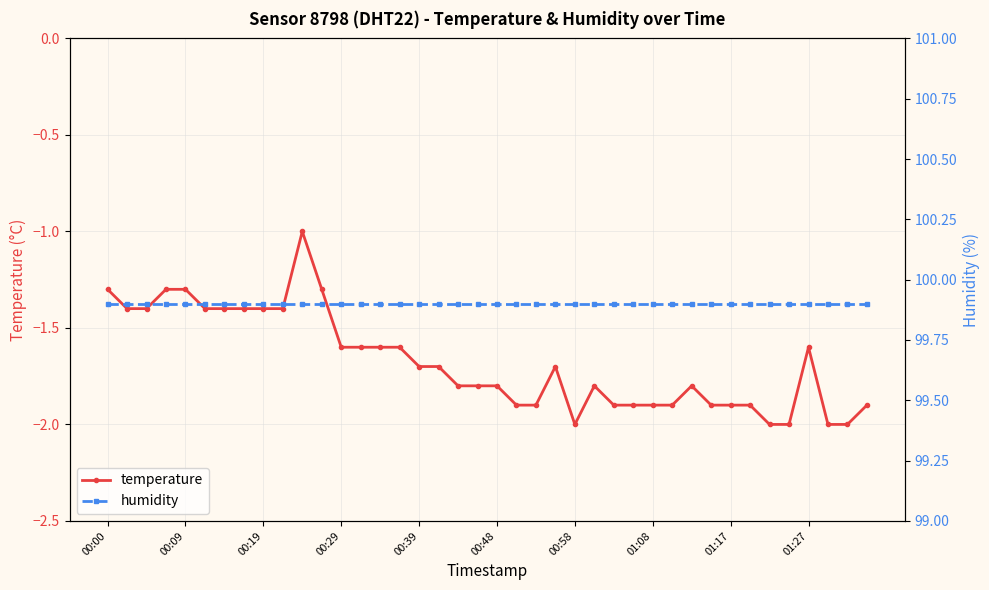

True or false: temperature has more than 0 interior local peaks.

True